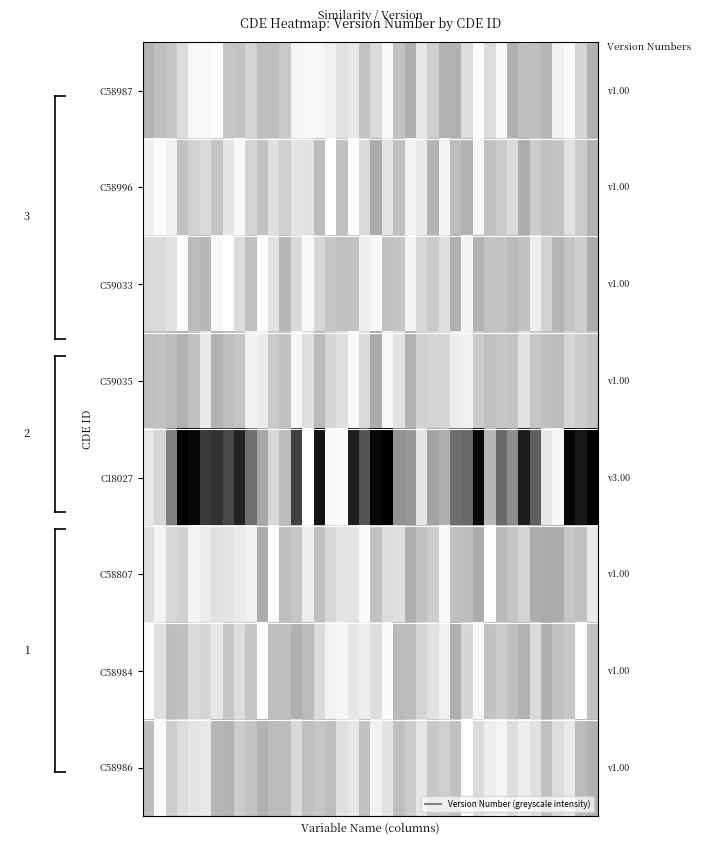

At which category is the sum across all series the highest?

39